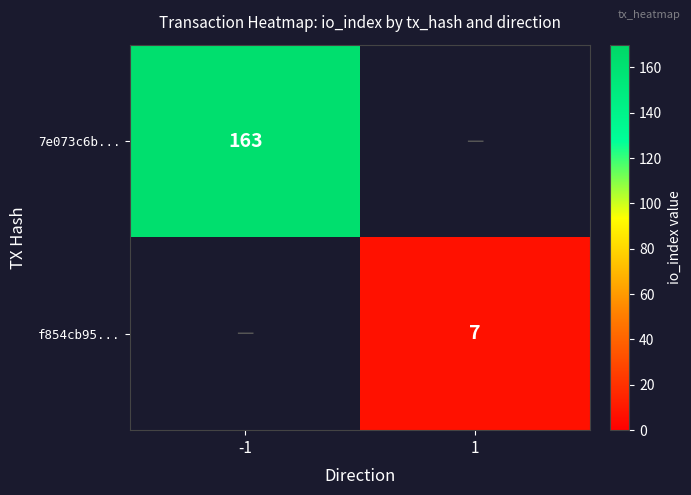

Which label corresponds to the smallest value in the chart?

1